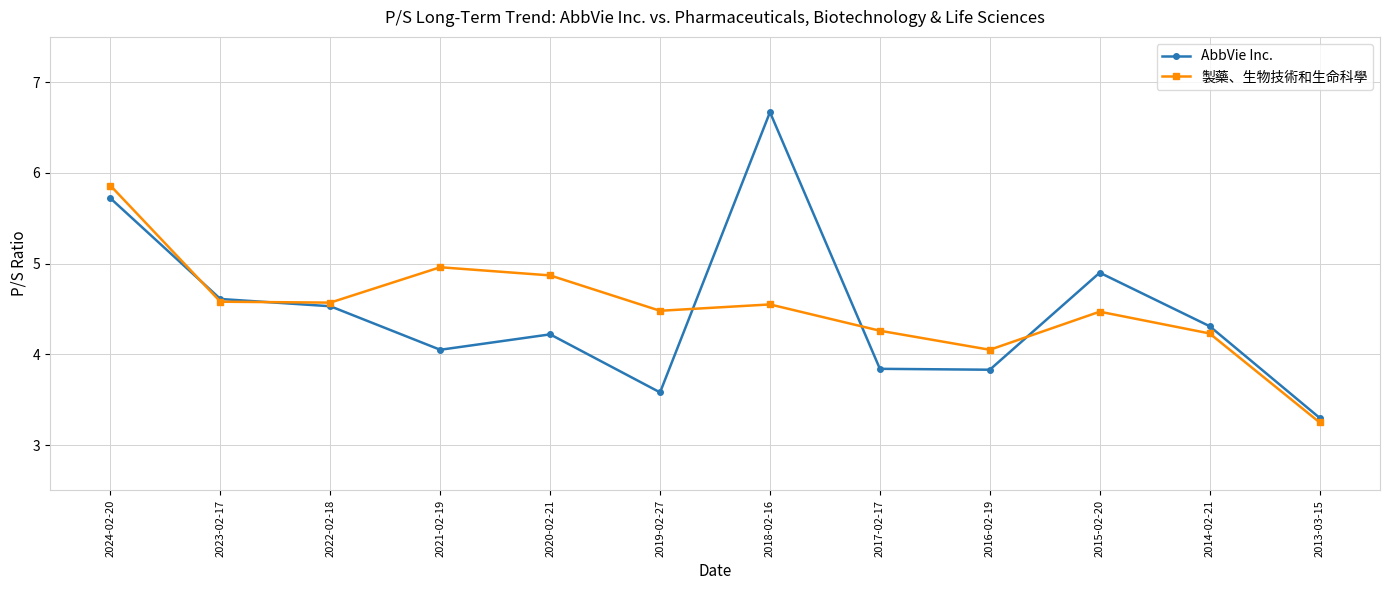

The value of 製藥、生物技術和生命科學 at 2017-02-17 is 4.3. True or false?

True